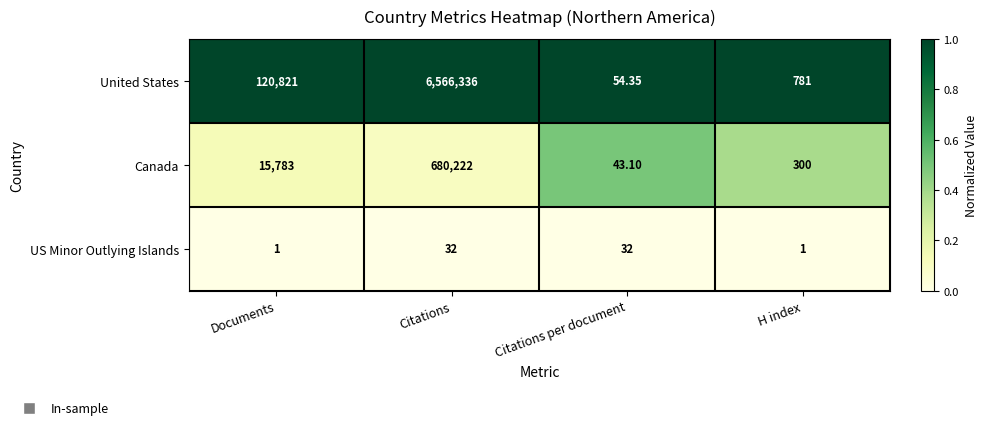

Between Documents and Citations per document, which series saw the biggest shift?

United States